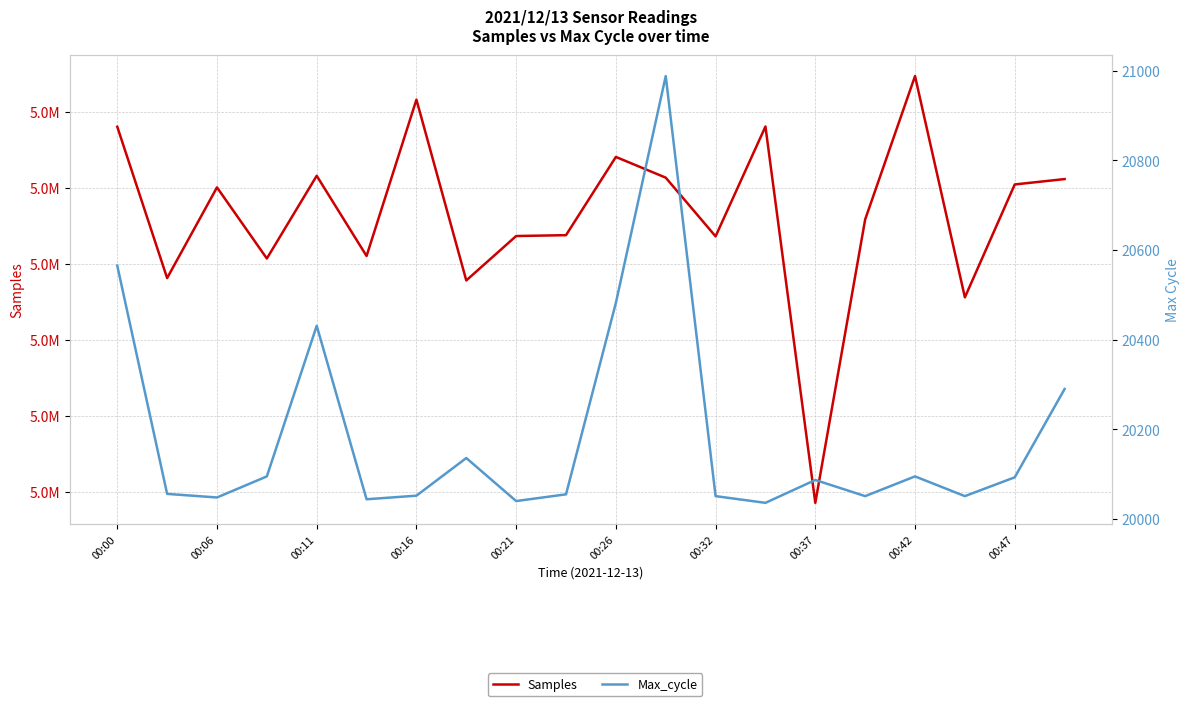

List the series in order of their peak value, lowest first.

Max_cycle, Samples